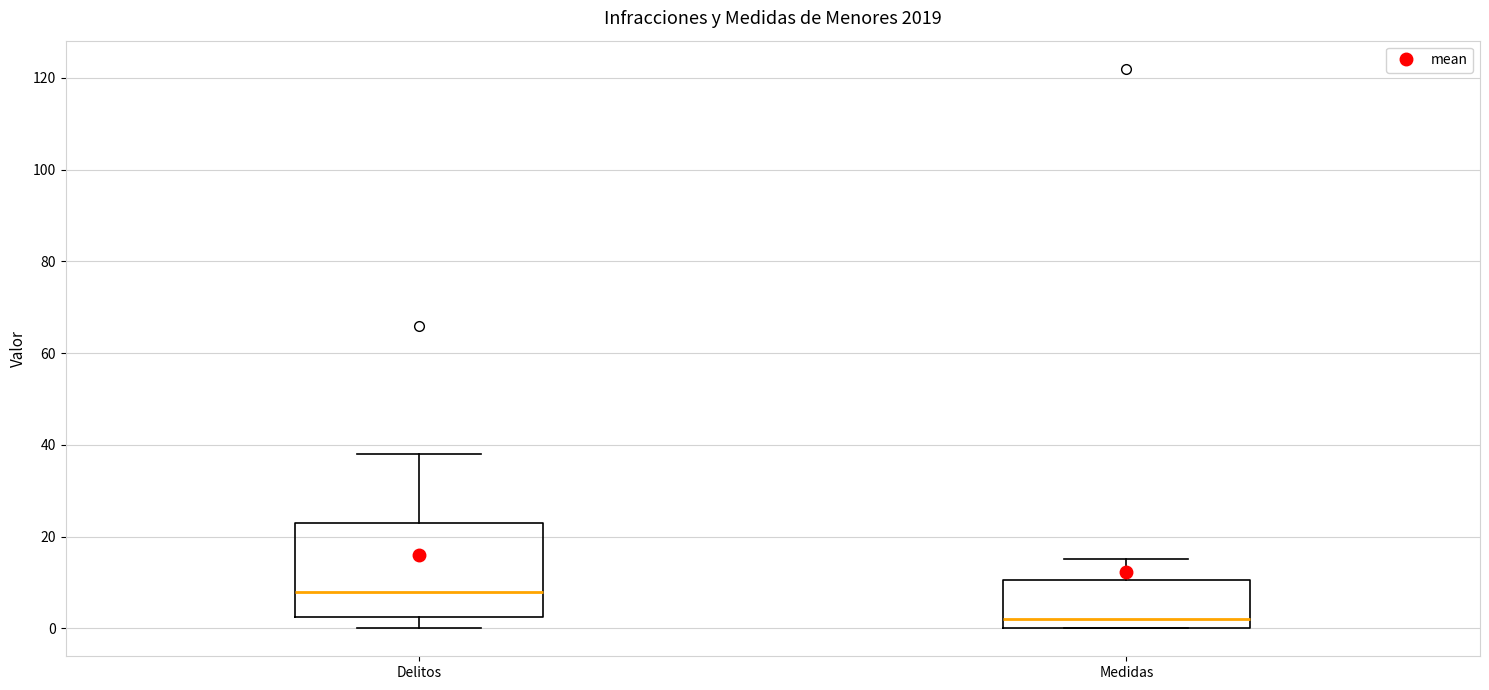

Where does the upper whisker of the box for Medidas end on the y-axis? The values are not printed on the chart, so give them approximately, as read against the axis.

16